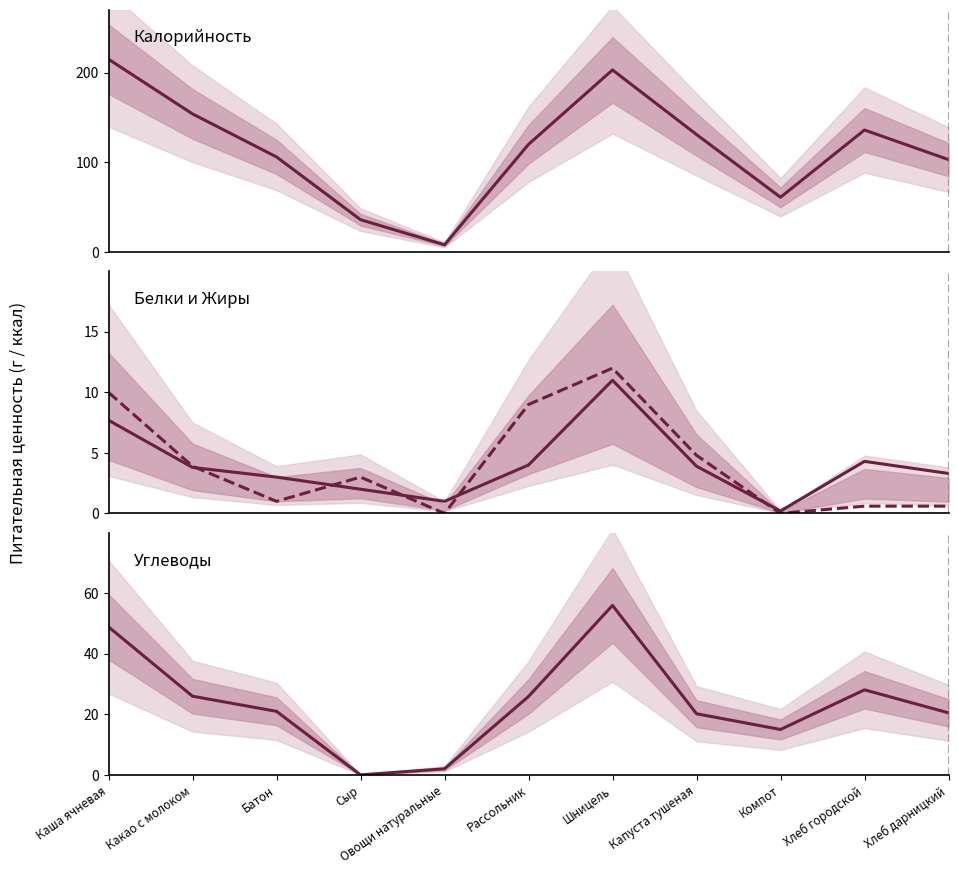

The Белки series shows 4.0 at Рассольник. True or false?

True